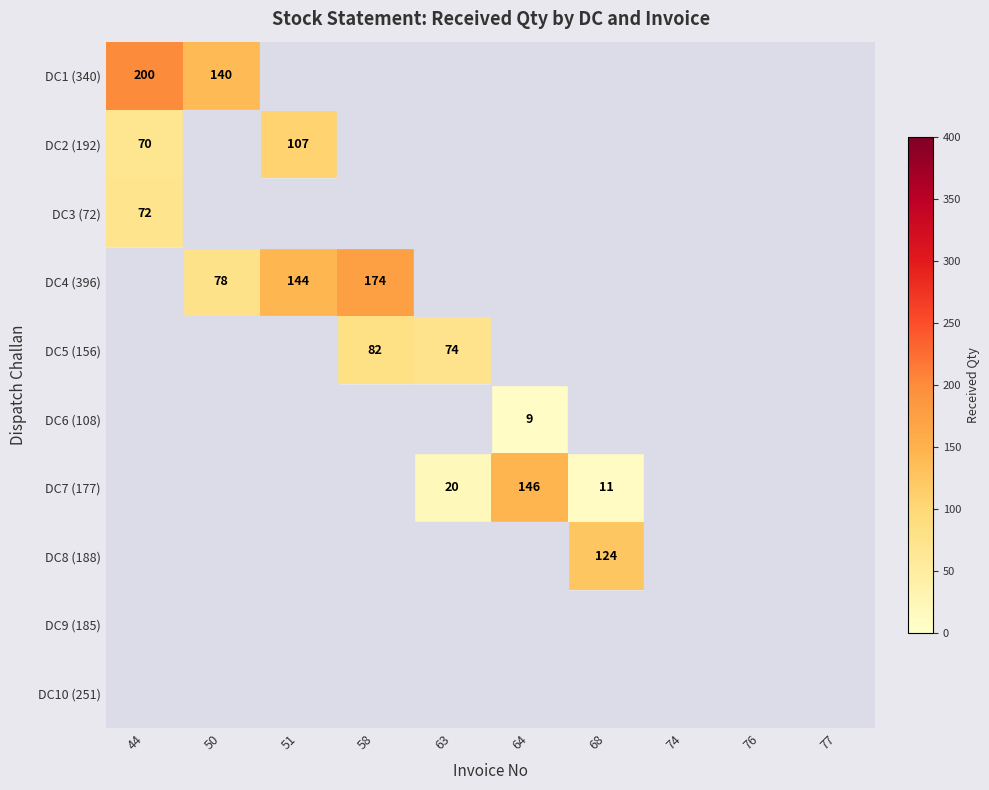

True or false: DC5 (156) has a value of 82 at 58.

True